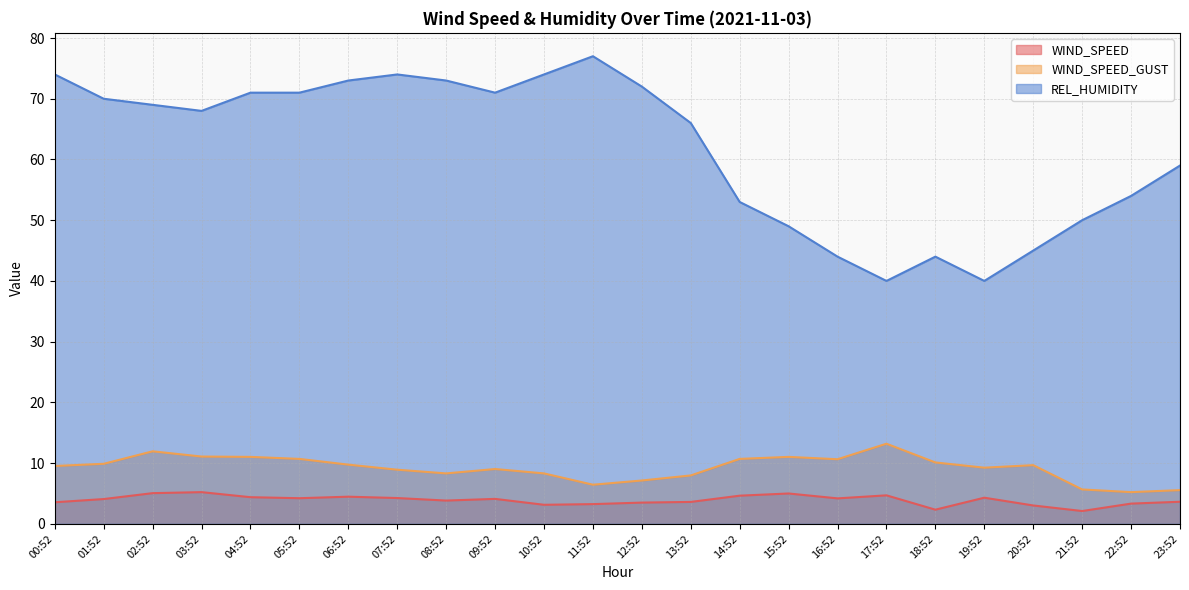

How many interior local peaks does the WIND_SPEED series have?

6